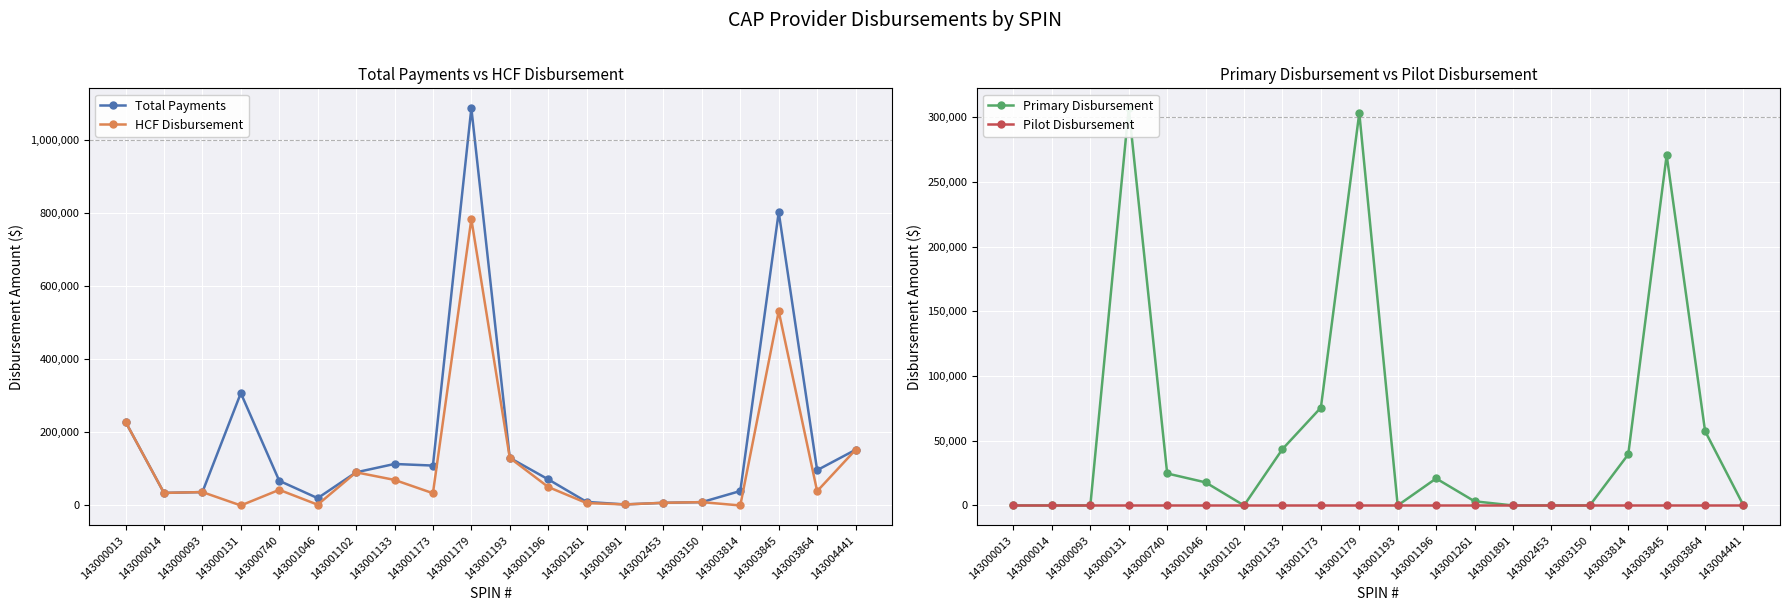

How many lines are shown in the chart?

4